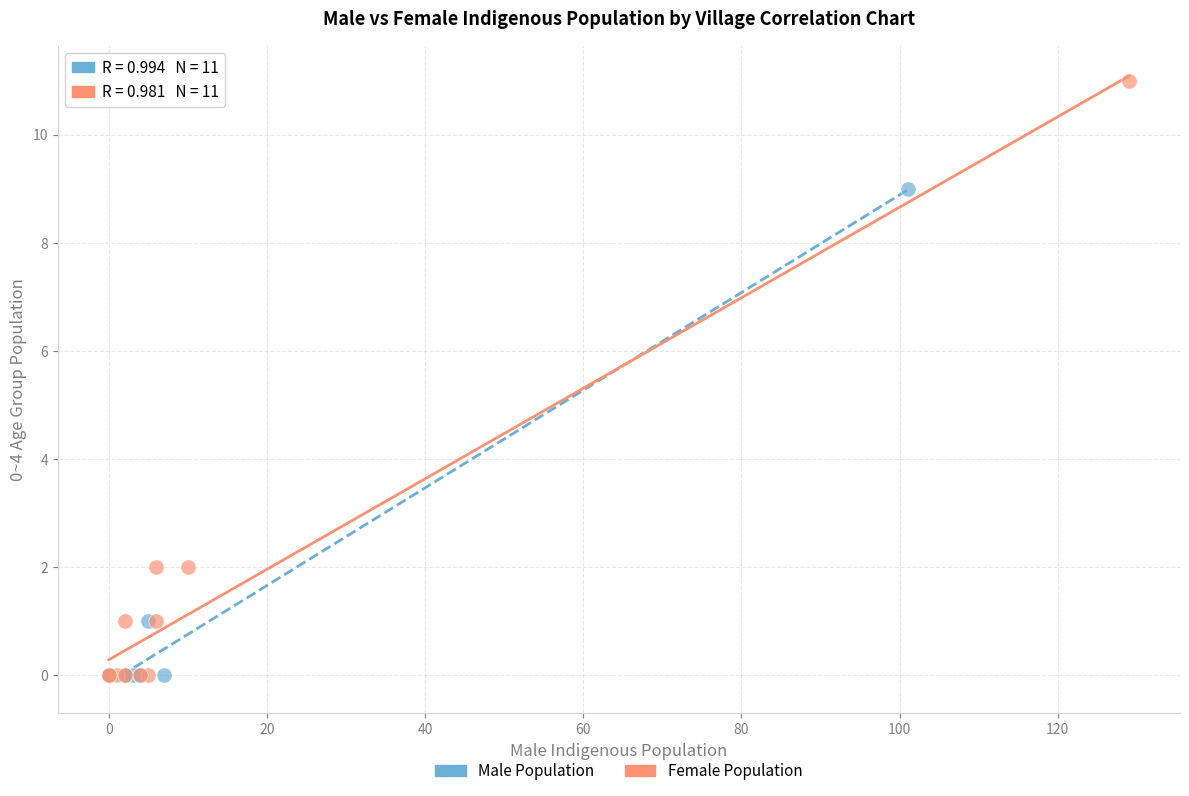

Which series contains the highest Y value?

Female Population